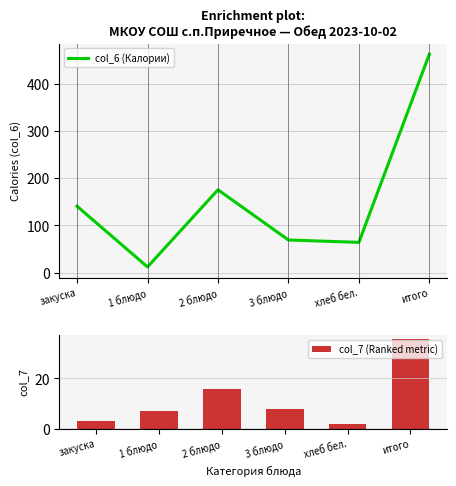

Reading left to right, what are all the values shown in this chart?

col_6 (Калории): закуска=140.7	1 блюдо=12.3	2 блюдо=175.5	3 блюдо=69.4	хлеб бел.=64.3	итого=462.2
col_7 (Ranked metric): закуска=3.0	1 блюдо=7.2	2 блюдо=15.8	3 блюдо=7.8	хлеб бел.=1.8	итого=35.5